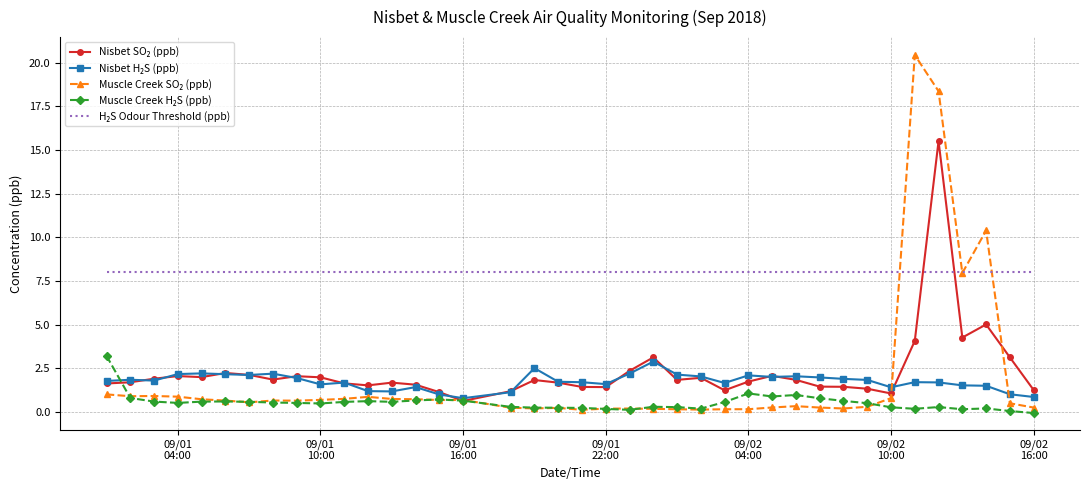

True or false: Muscle Creek SO₂ (ppb) and Nisbet H₂S (ppb) cross at least once.

True